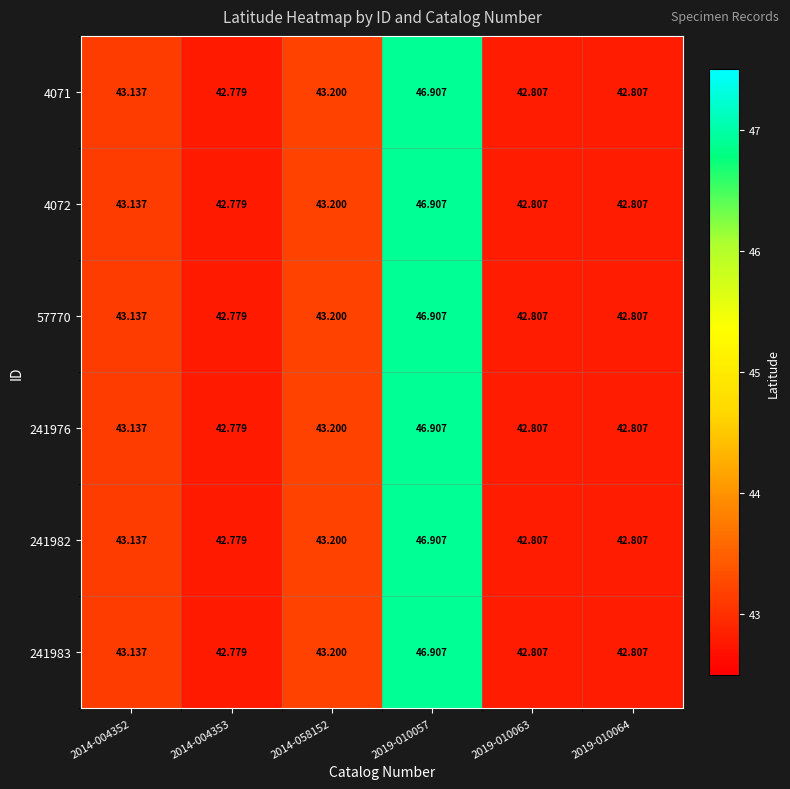

Is the value of 241983 at 2014-058152 greater than the value of 241982 at 2019-010064?

Yes